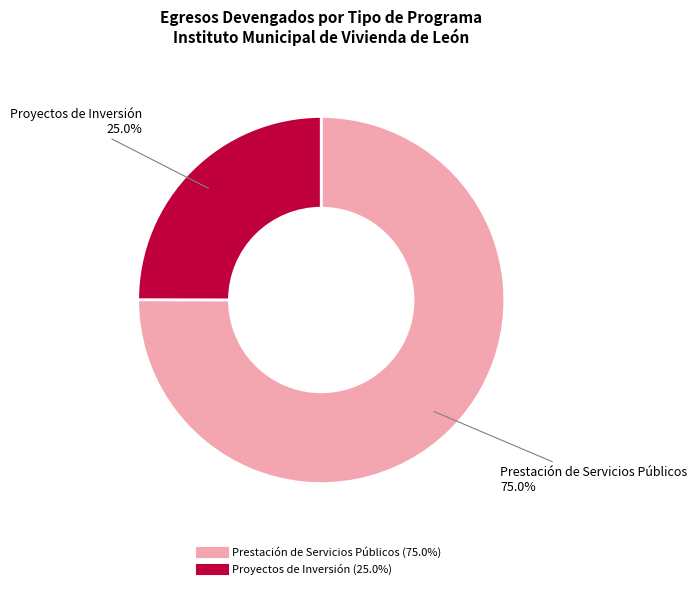

To the nearest percent, what is the difference between the Prestación de Servicios Públicos and Proyectos de Inversión slice percentages?

50%